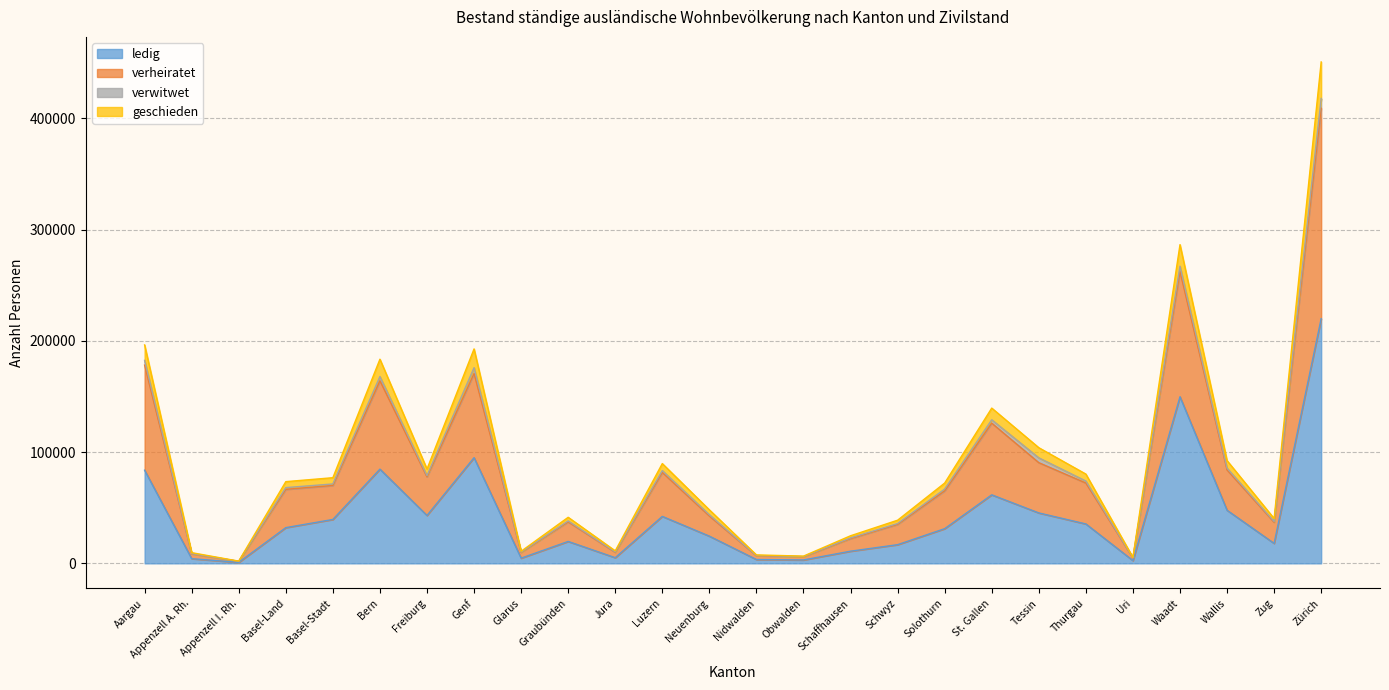

Does the chart have visible grid lines?

Yes